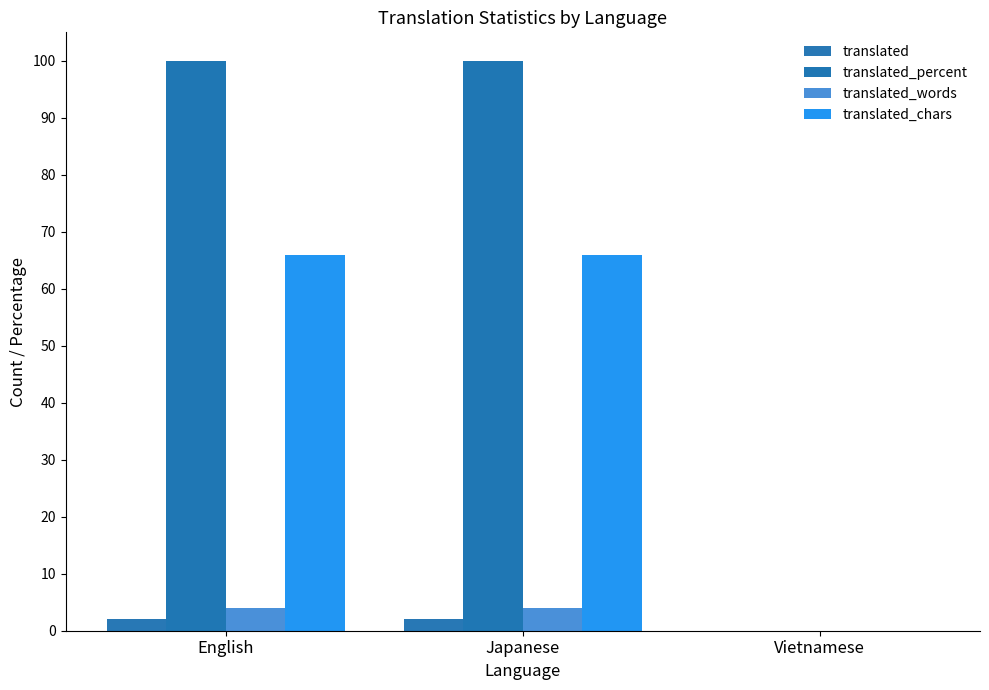

What is the highest value of the translated series?

2